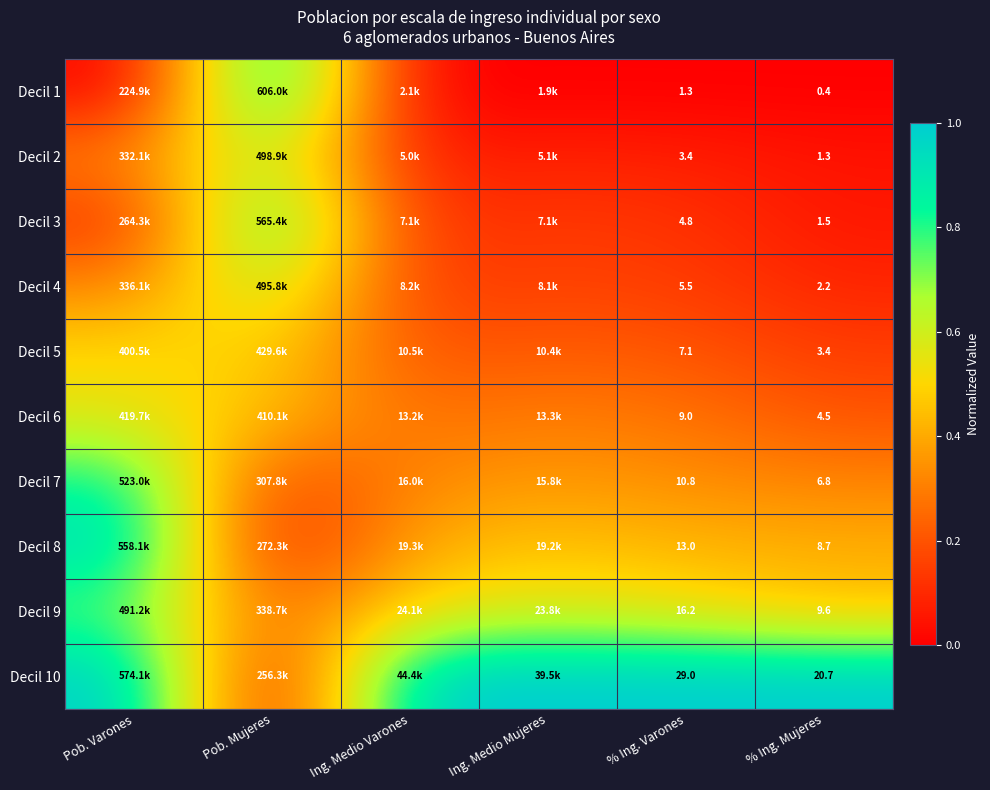

Is the value of Decil 7 at % Ing. Varones greater than the value of Decil 6 at % Ing. Varones?

Yes